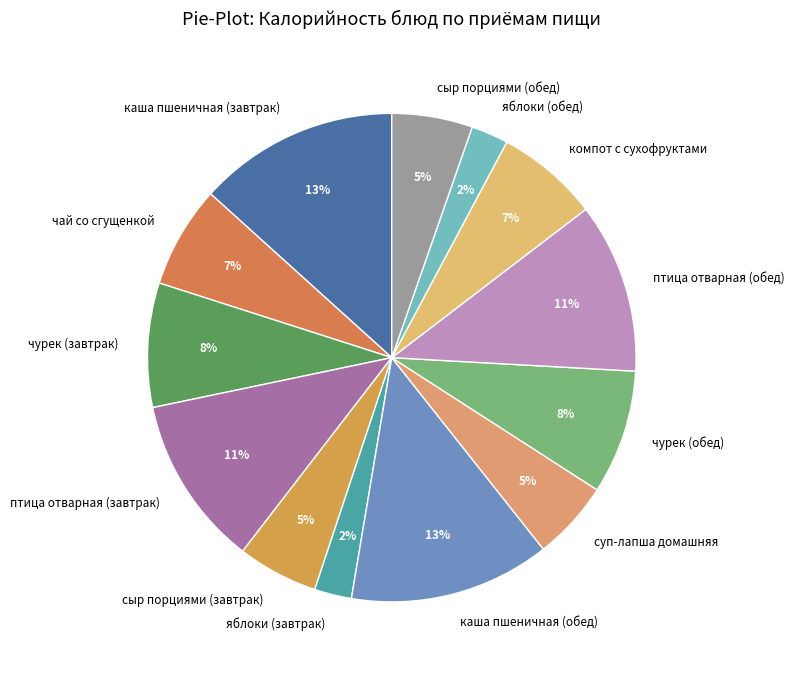

Is каша пшеничная (обед) the majority of the pie?

No